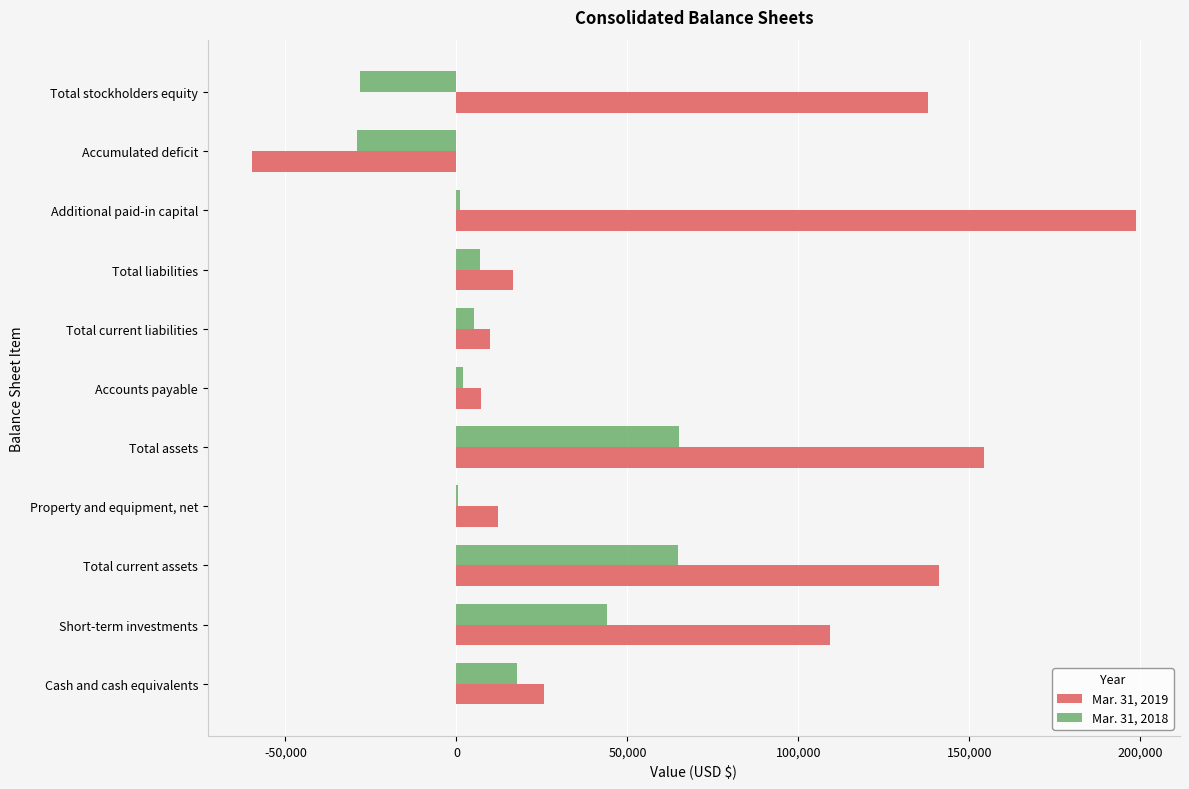

Count the number of categories in the chart.

11